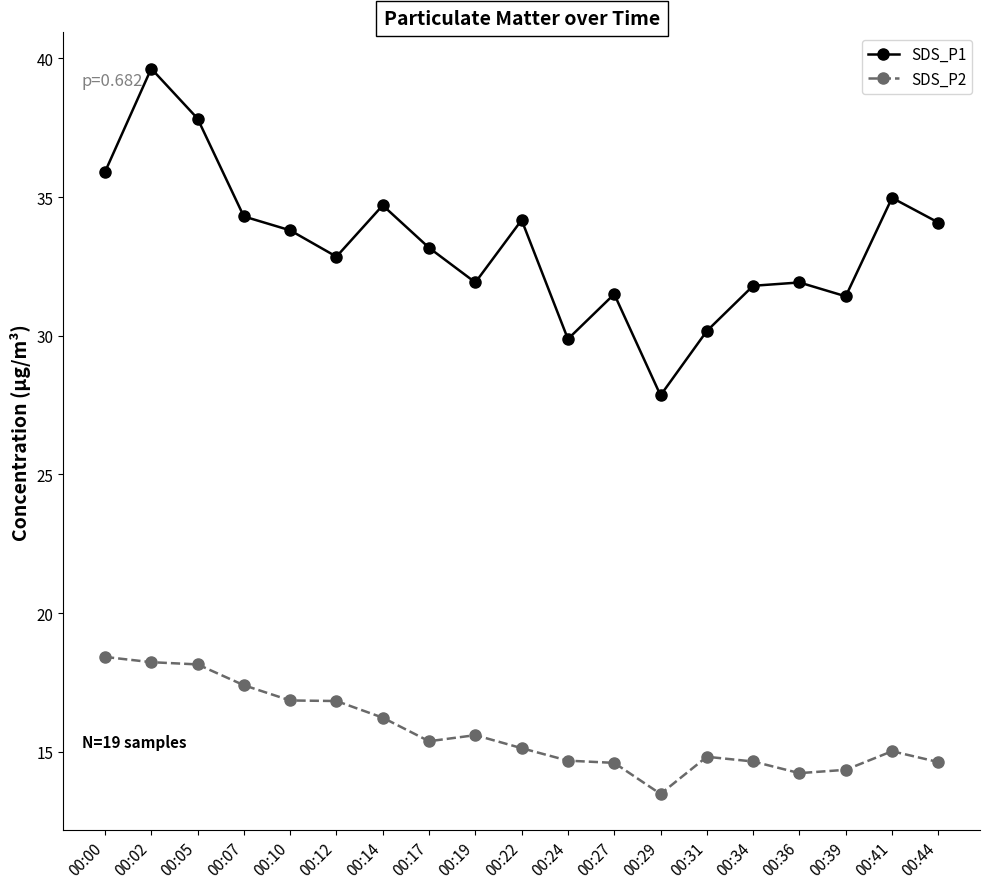

What is the total value across all series at 00:07?

51.7